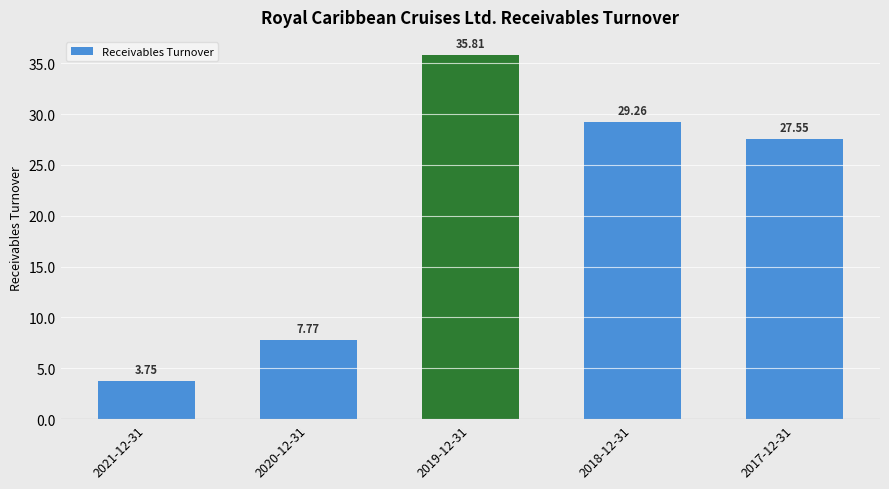

How many distinct data groups are displayed?

1